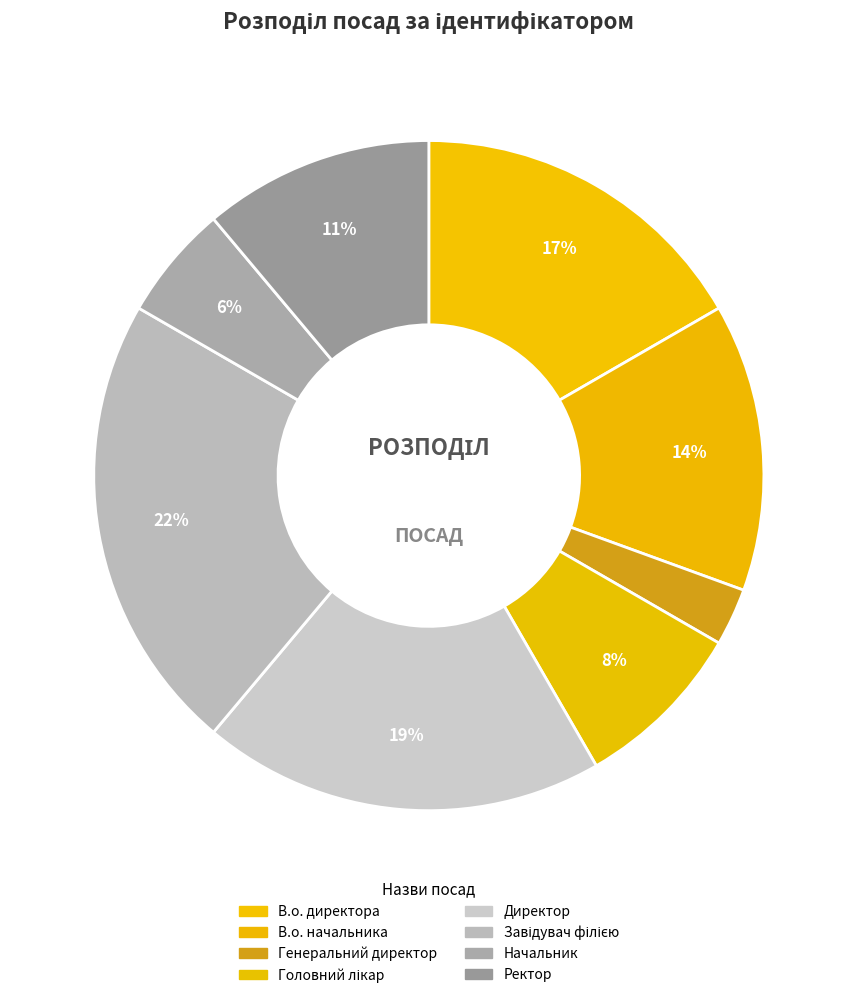

To the nearest percent, what is the difference between the Ректор and В.о. начальника slice percentages?

3%